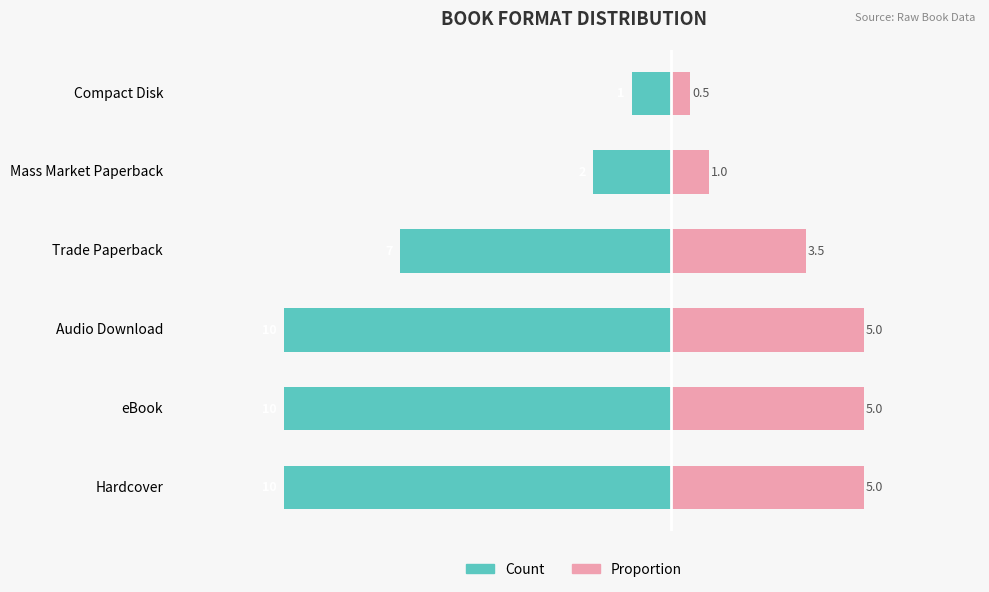

Rank the categories by Count value from lowest to highest.

Hardcover, eBook, Audio Download, Trade Paperback, Mass Market Paperback, Compact Disk